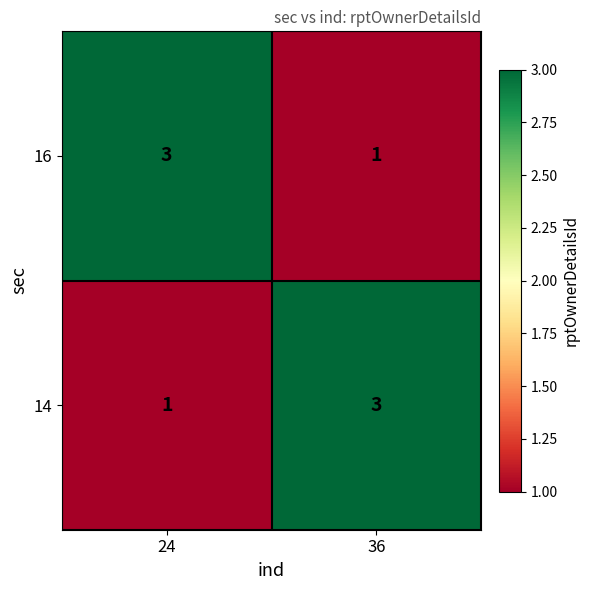

At which label is 14 closest to 2?

24